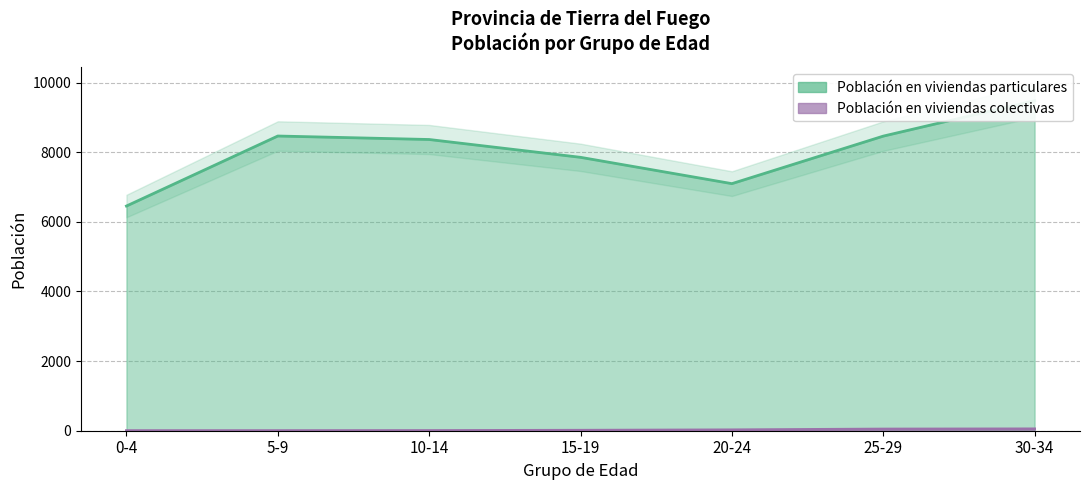

Which category has the highest value in the Población en viviendas particulares series?

30-34